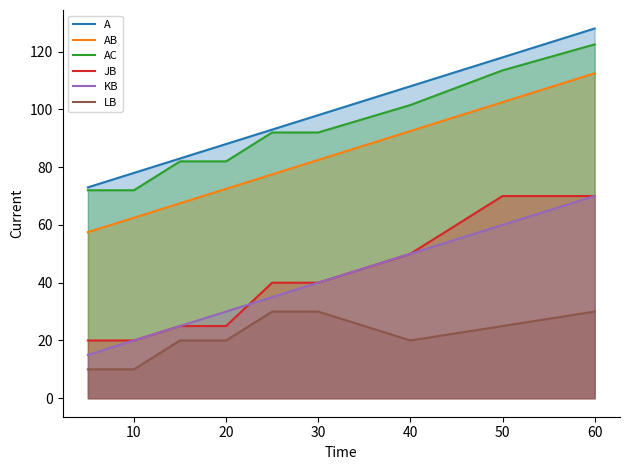

What value does the A series have at 50?

118.0